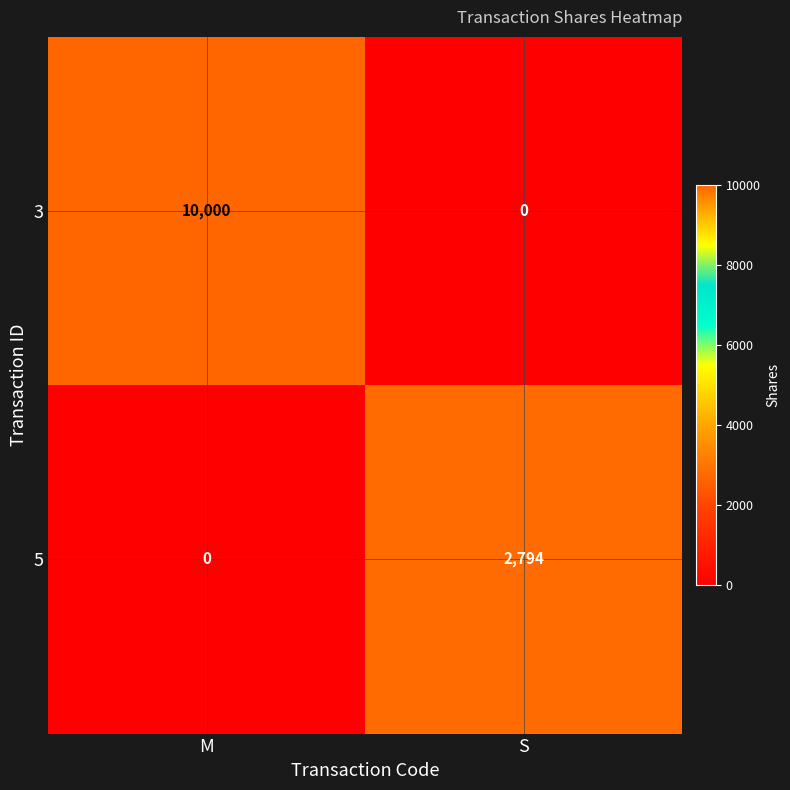

How many categories are shown in the chart?

2